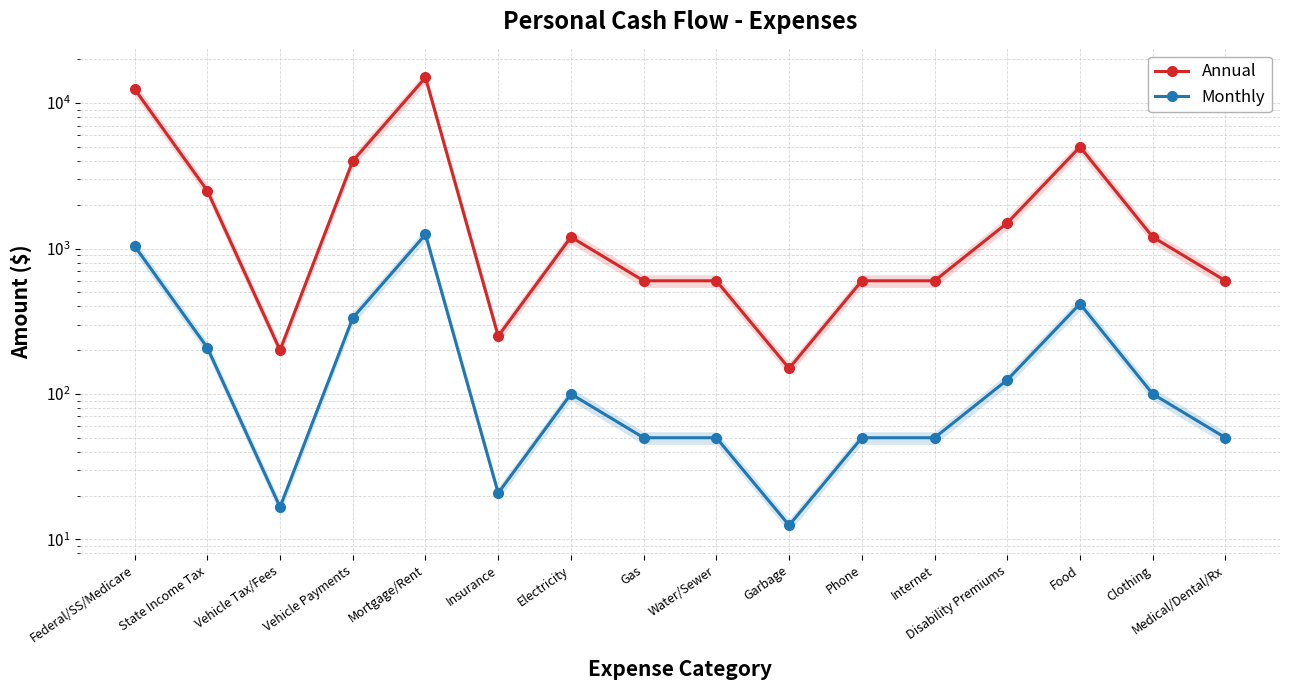

Where does the Monthly series first go above 100?

Federal/SS/Medicare